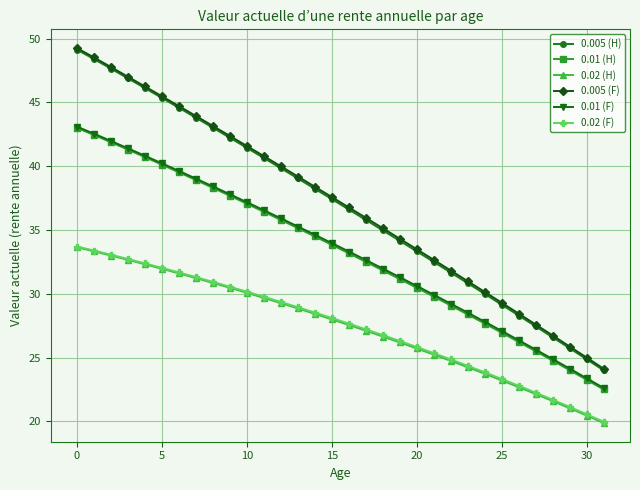

Which series has the largest range (max minus min)?

0.005 (H)